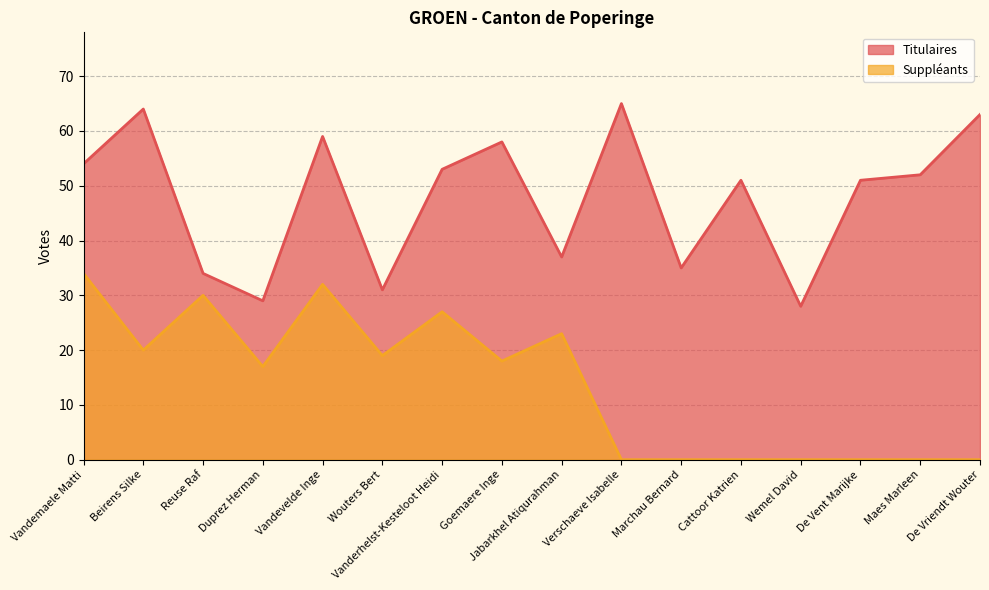

How many lines are shown in the chart?

2